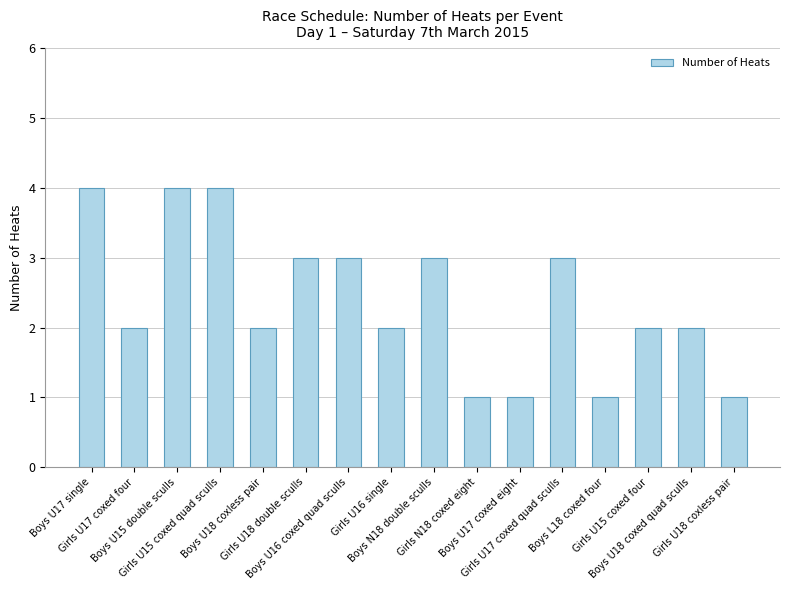

What is the maximum value shown in the chart?

4